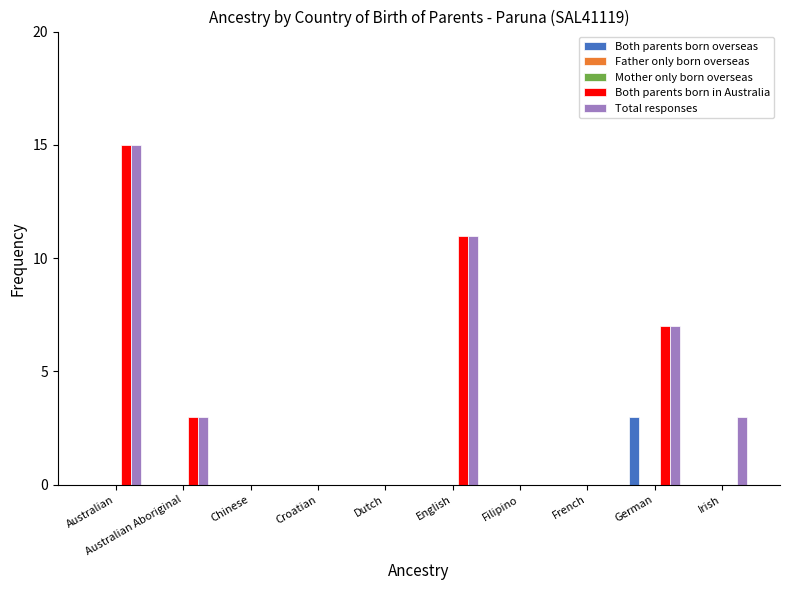

At how many categories does at least one series exceed 3?

3